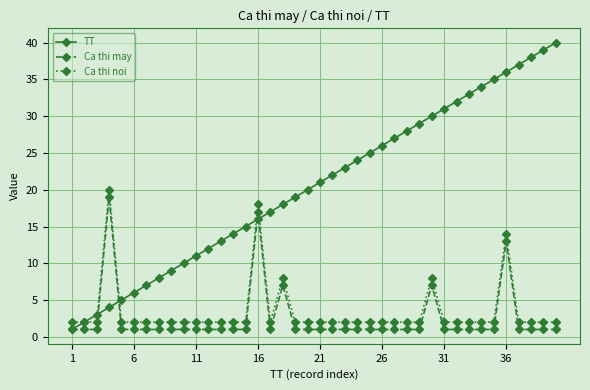

What is the difference between the maximum and second lowest values in the Ca thi may series?

18